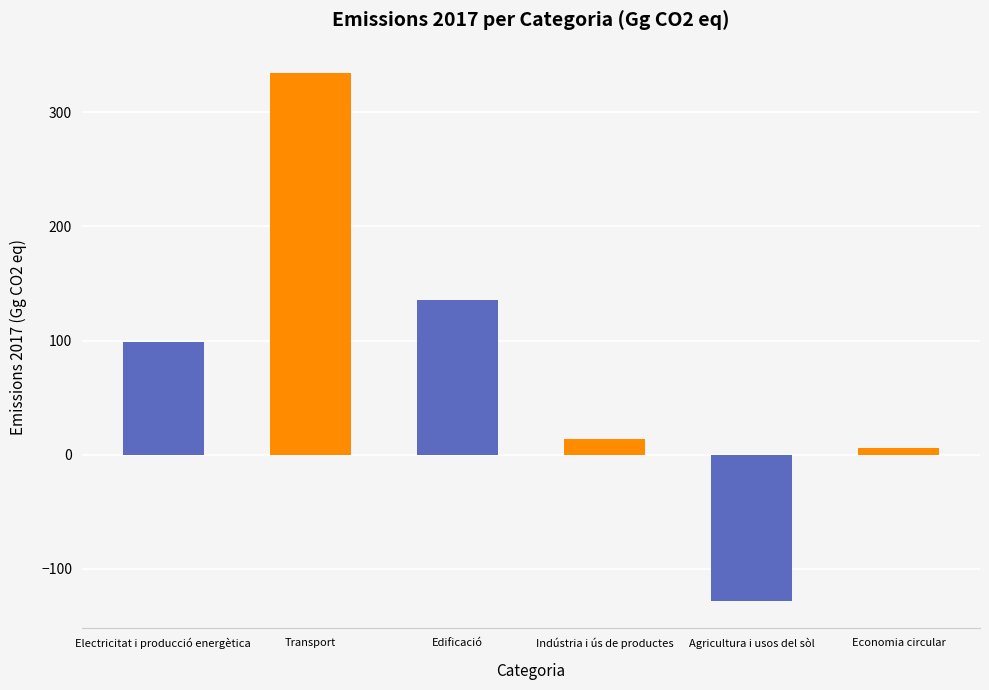

How many values are below zero?

1